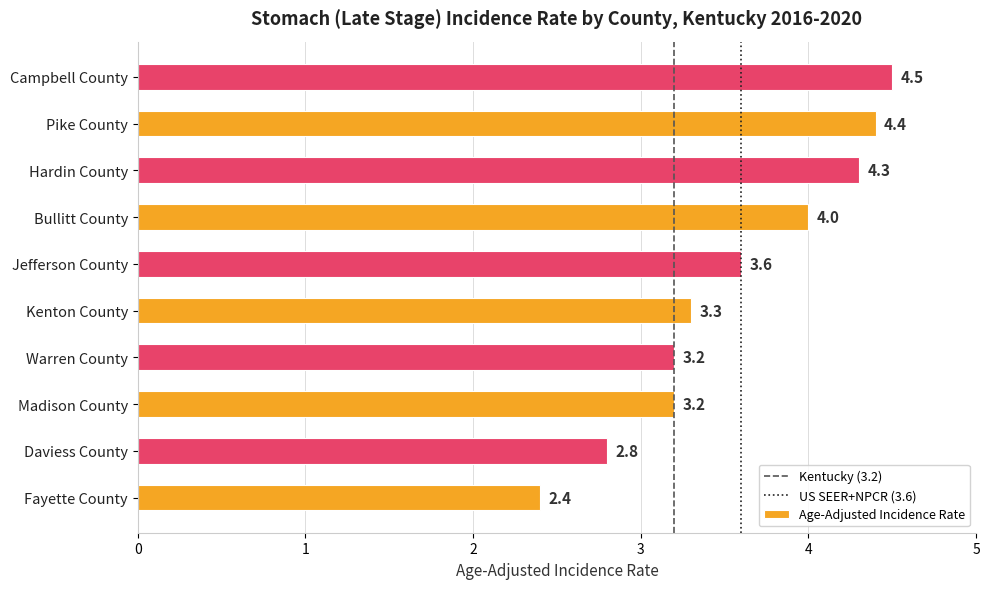

Where is the data nearest to the value 3?

Daviess County